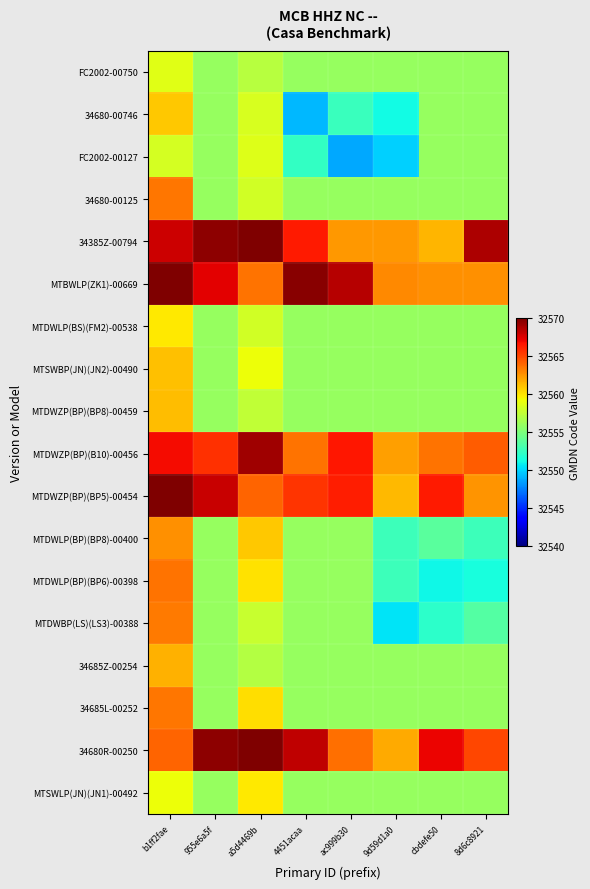

Count the number of data series in this chart.

18